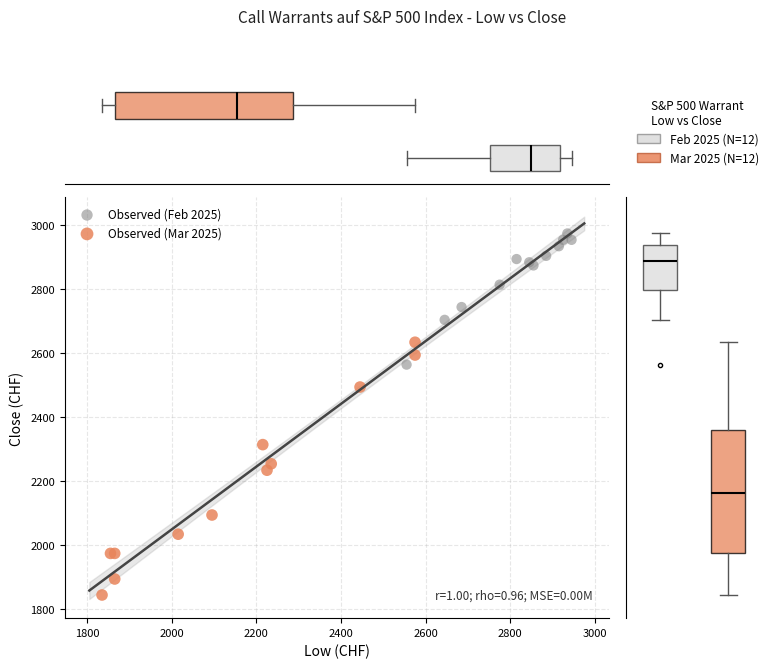

Which series reaches the minimum Y coordinate?

Observed (Mar 2025)